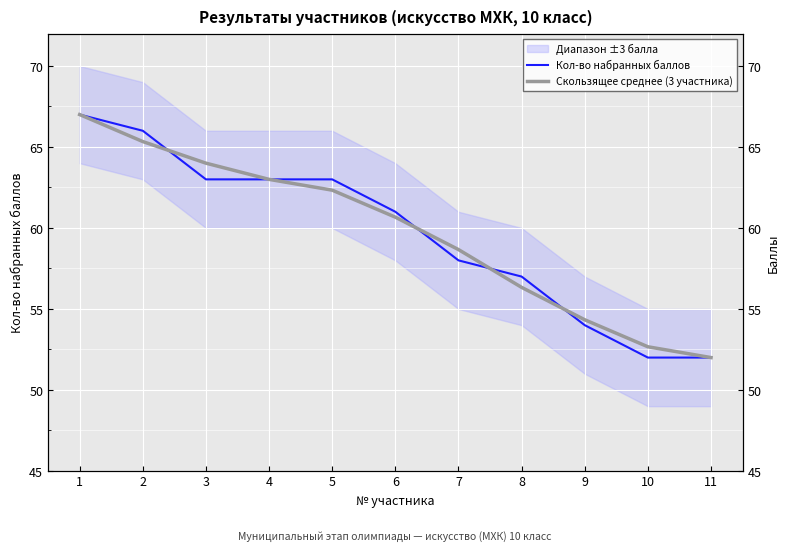

Rank the series by their average value, from lowest to highest.

Кол-во набранных баллов, Скользящее среднее (3 участника)